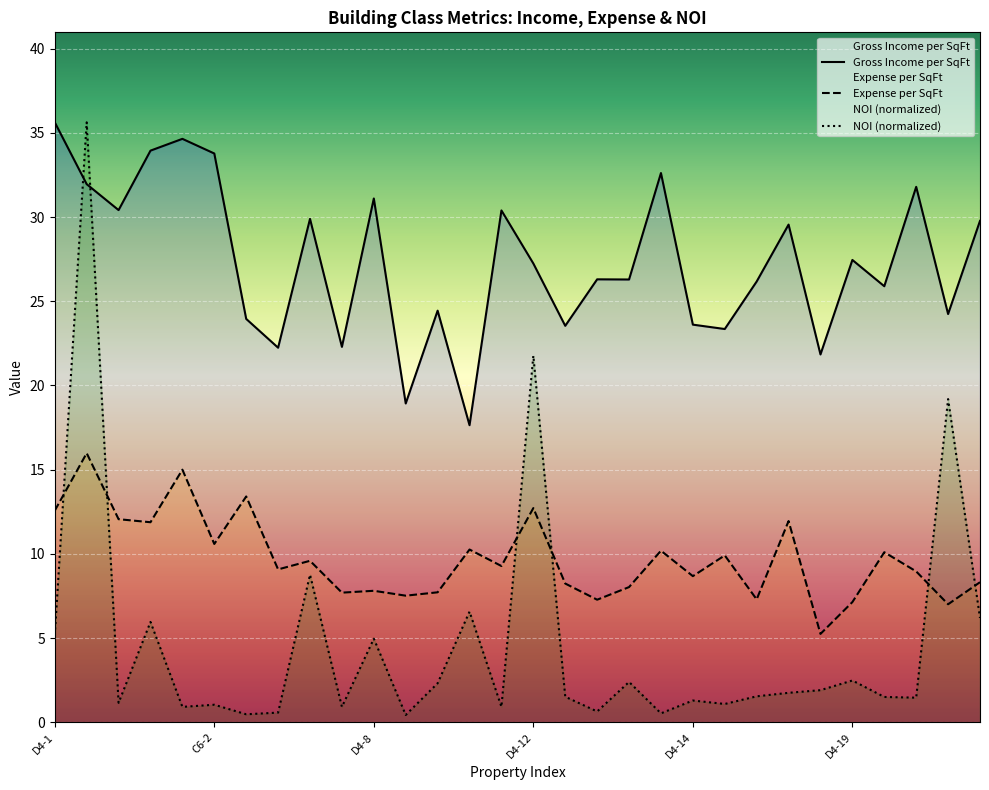

Between C6-1 and D4-15, which is larger?

C6-1